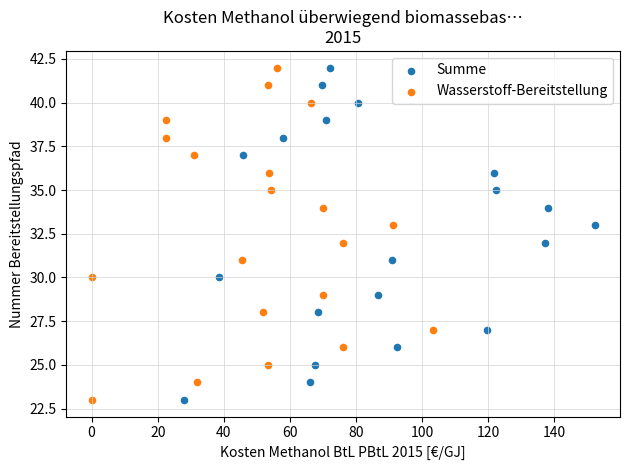

What are all the series names shown in the legend?

Summe, Wasserstoff-Bereitstellung